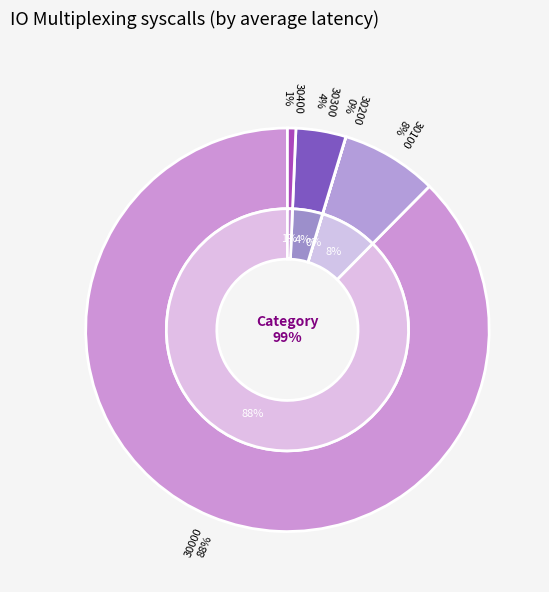

What is the ratio of the value at 30000 to the value at 30400?

130.7